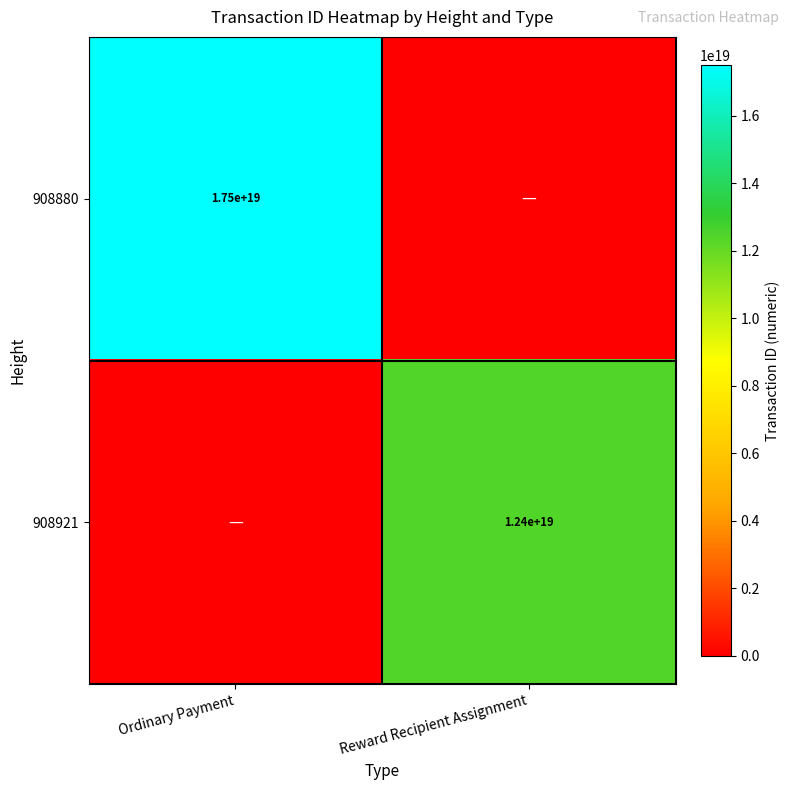

Is it true that 908921 equals 3054051406048069632 at Reward Recipient Assignment?

False